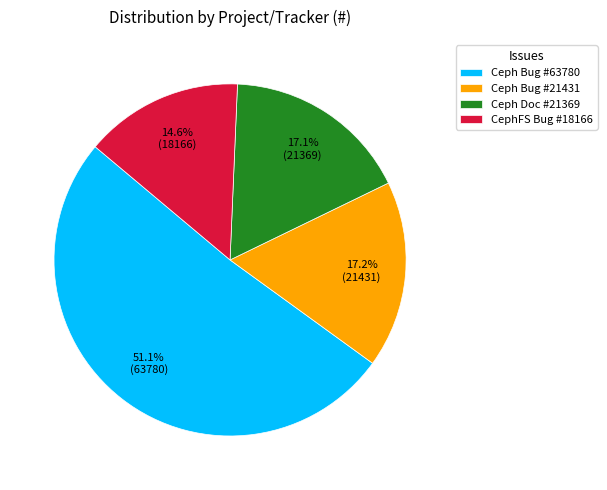

Between Ceph Bug #21431 and CephFS Bug #18166, which is larger?

Ceph Bug #21431